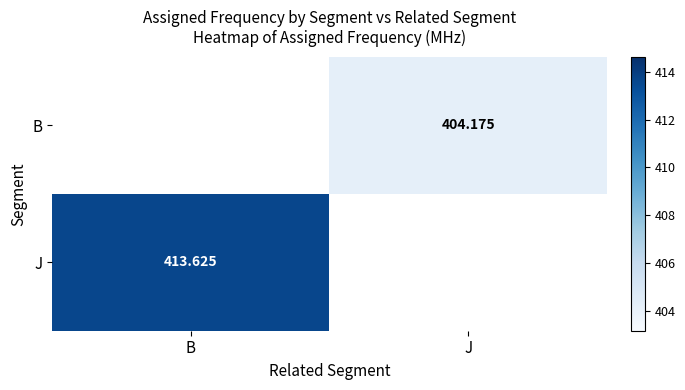

Is the value of J at B greater than the value of B at J?

Yes